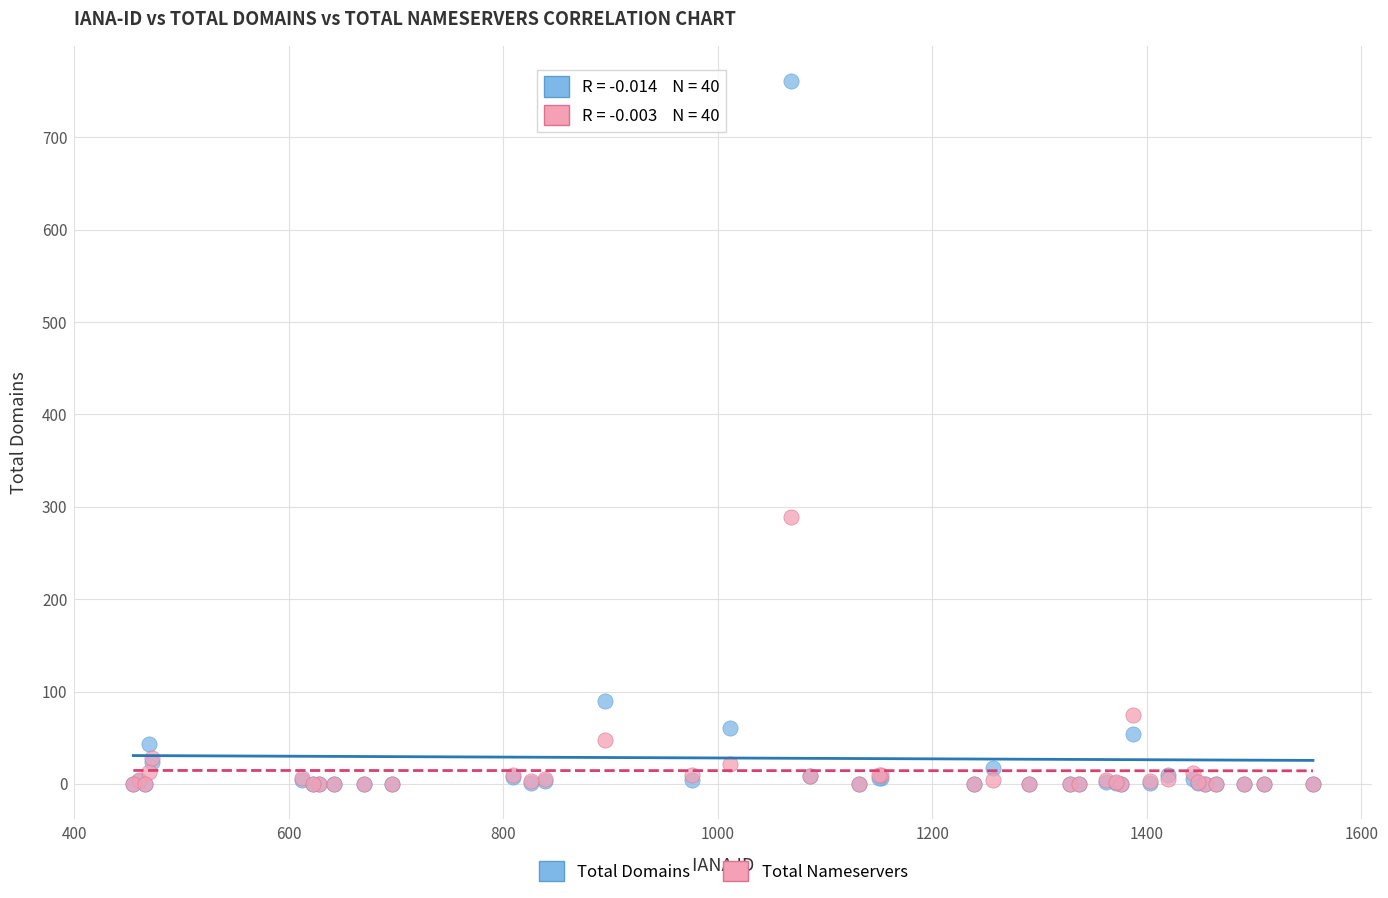

Across all series, what Y value is closest to 380?

289